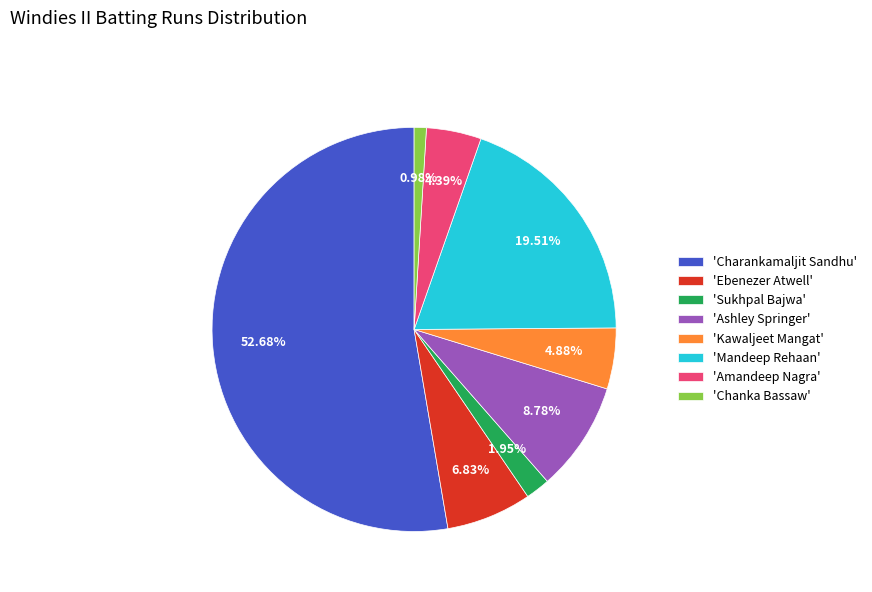

Approximately how many times larger is the value at 'Mandeep Rehaan' compared to 'Amandeep Nagra'?

4.4